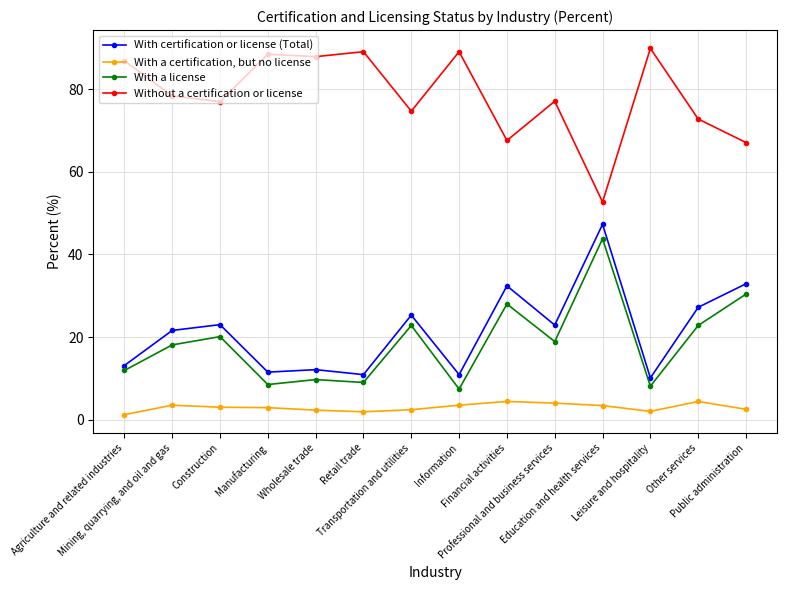

Where is the first local maximum for With certification or license (Total)?

Construction